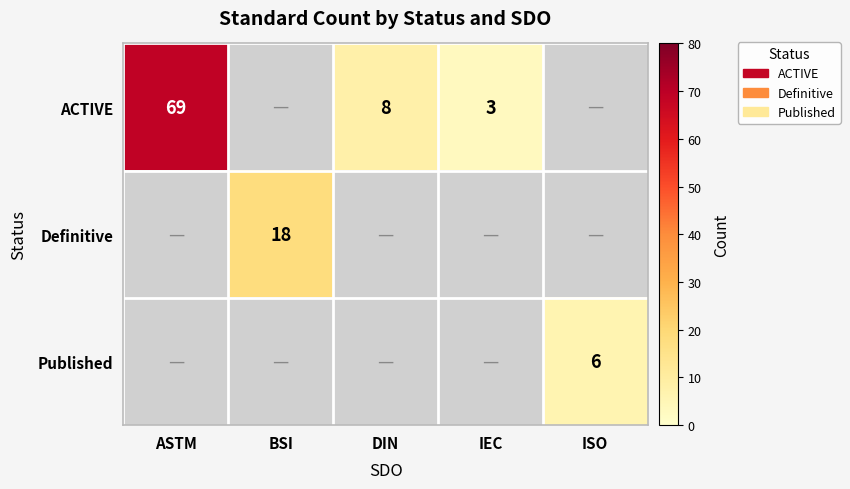

Where is ACTIVE nearest to the value 36?

DIN